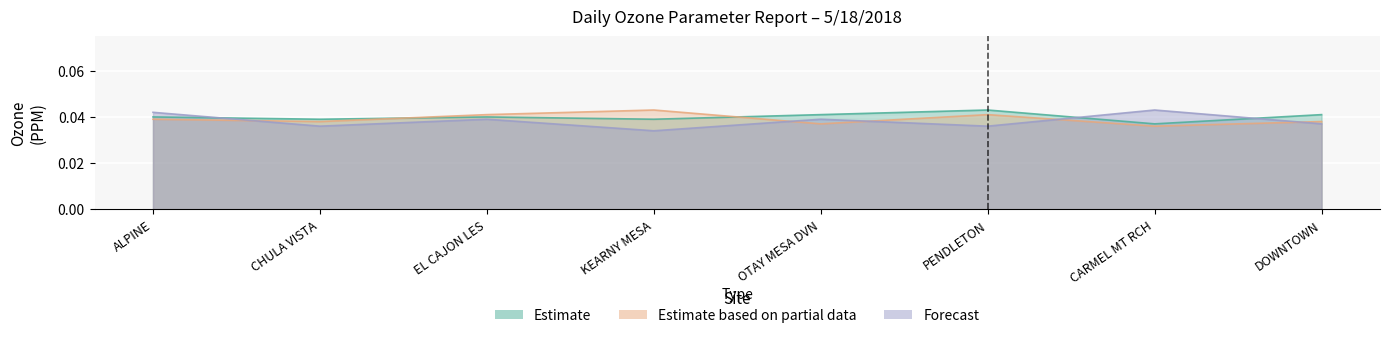

Between CHULA VISTA and CARMEL MT RCH, which series saw the biggest shift?

Forecast